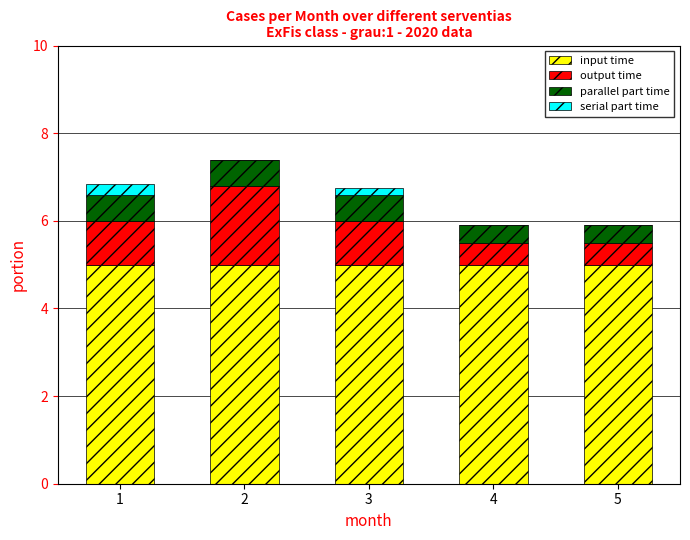

Reading right to left, transcribe the values for input time.

5=5.0	4=5.0	3=5.0	2=5.0	1=5.0